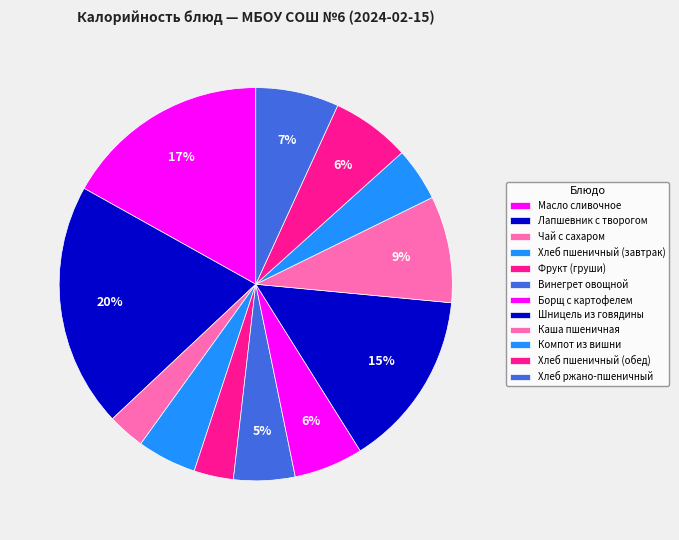

How many slices are in this pie chart?

12